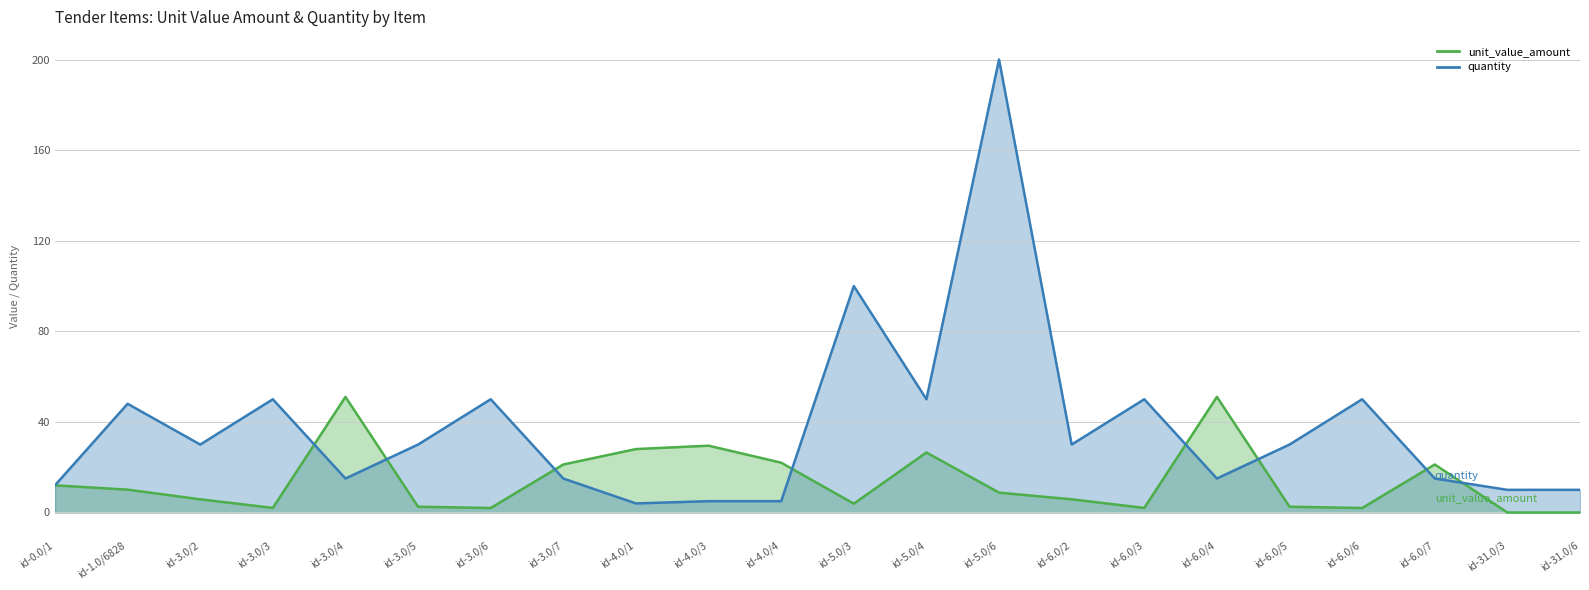

At which category does the chart reach its minimum across all series?

id-31.0/3